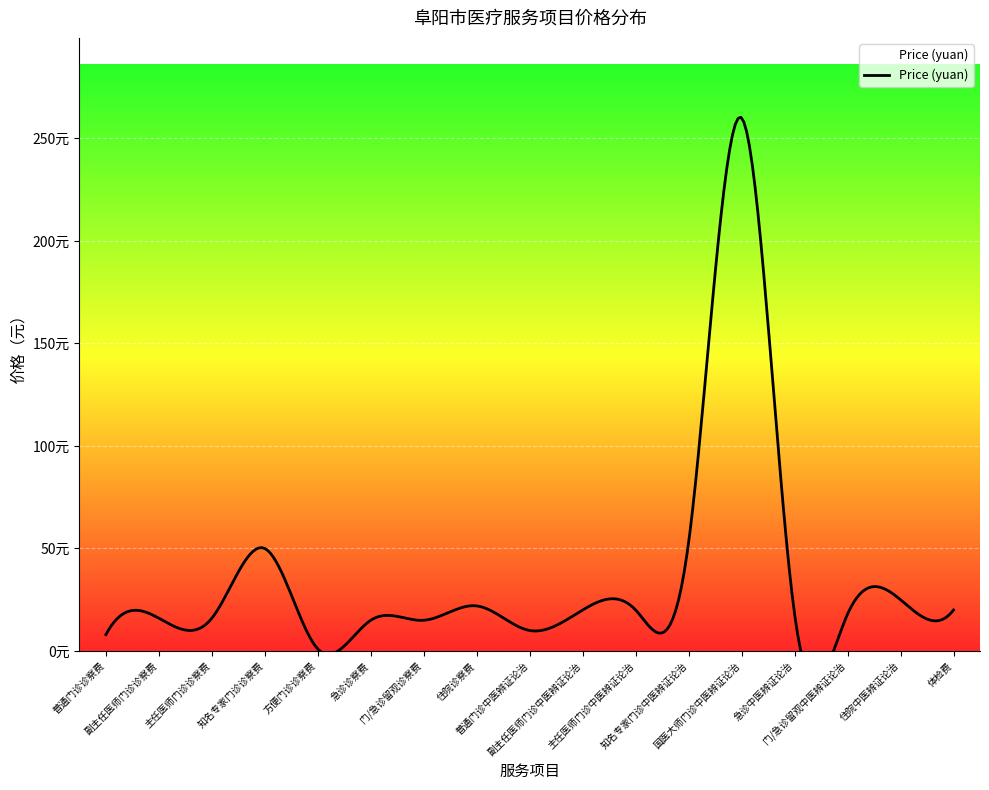

At which label does the data first exceed 18?

知名专家门诊诊察费